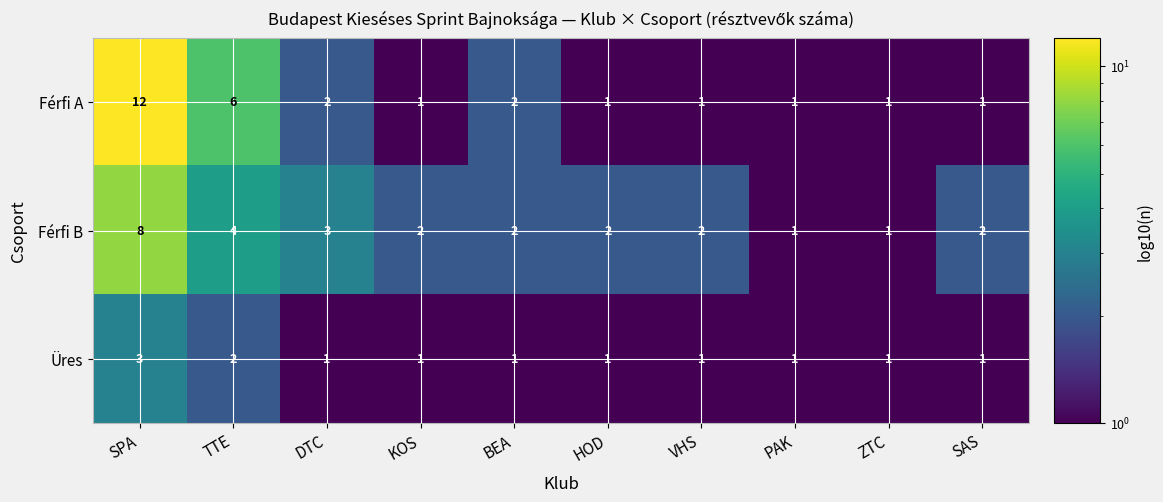

Where is Férfi B nearest to the value 4?

TTE